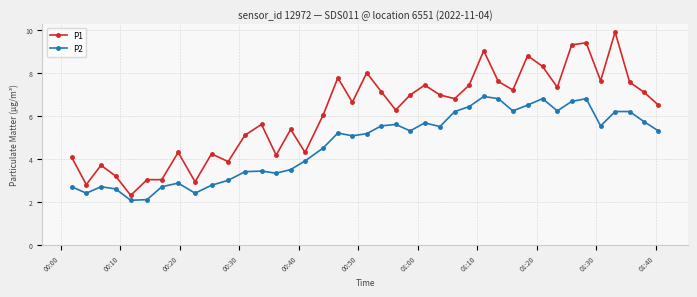

What is the value of the P2 point at the 19th from the left?

5.1